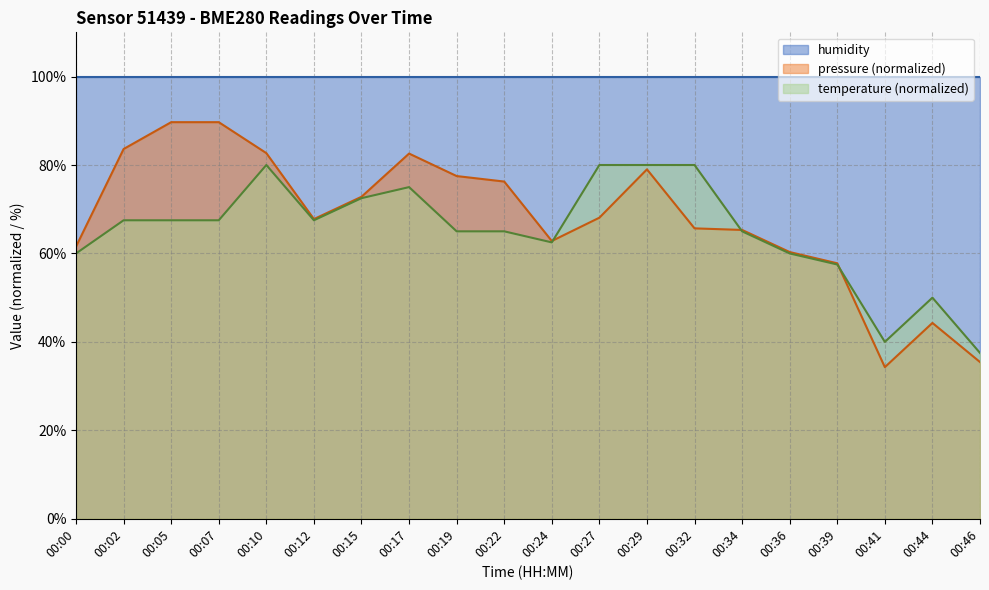

How many data points does each series have?

20